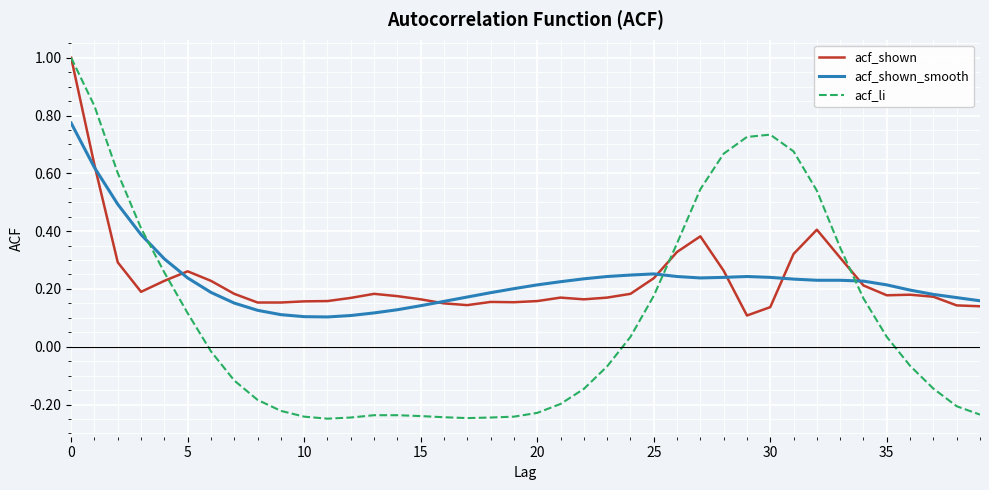

What is the greatest value displayed?

1.0